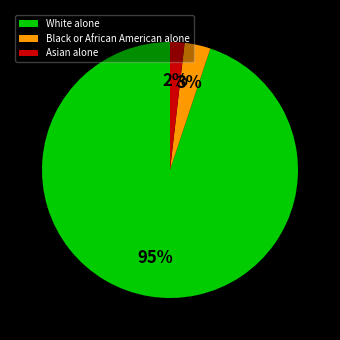

How many segments does this pie chart have?

3